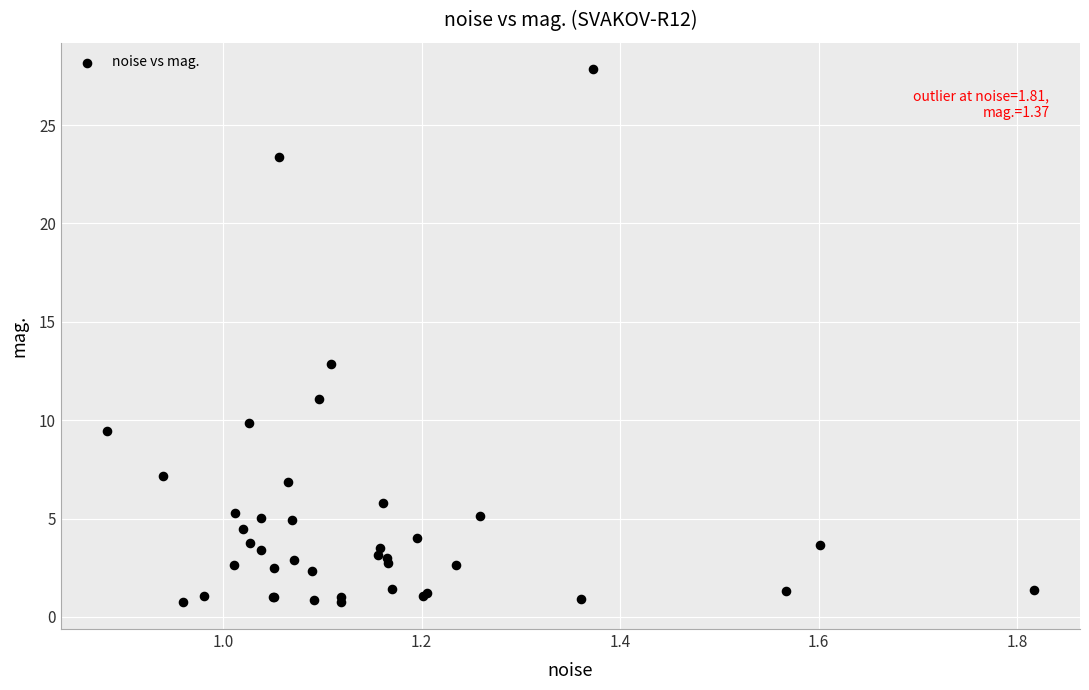

What Y value in the scatter plot is closest to 14?

12.9